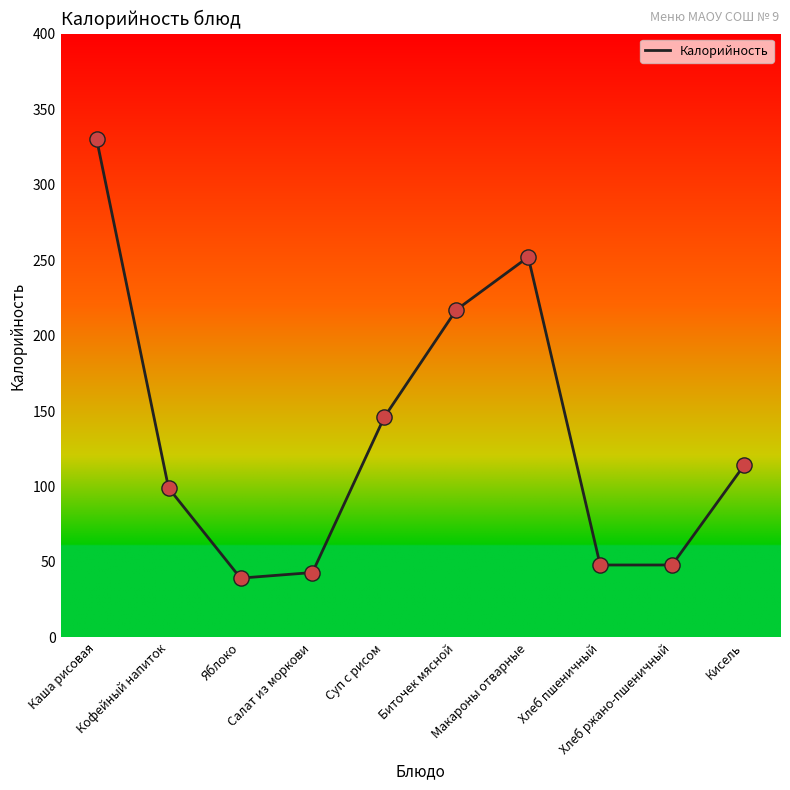

Approximately how many times larger is the value at Биточек мясной compared to Яблоко?

5.5